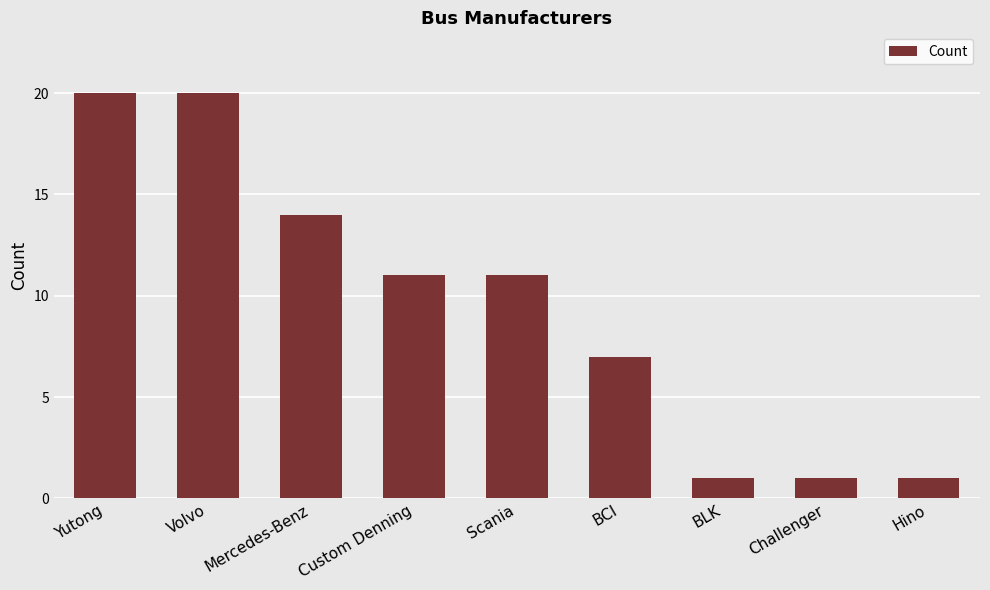

What is the value of the 2nd bar from the left?

20